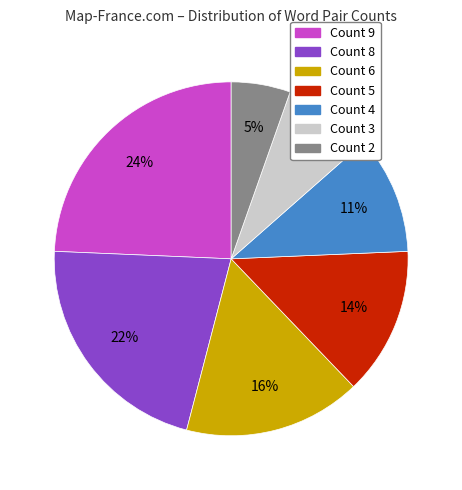

What percentage is the Count 9 slice, to the nearest percent?

24%